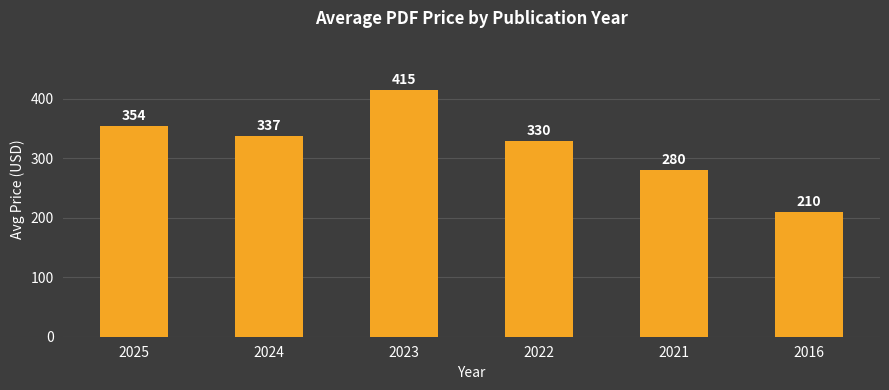

Between 2023 and 2022, which is larger?

2023